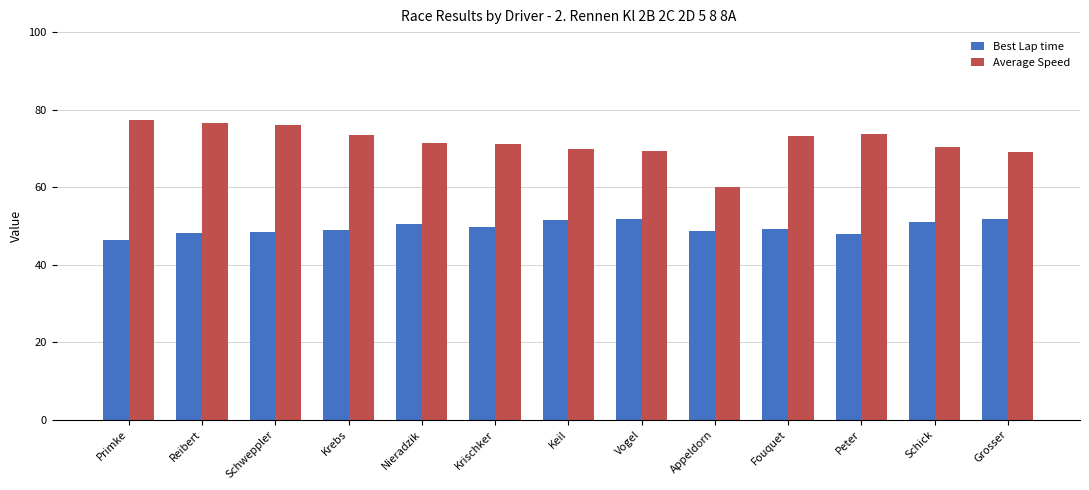

What is the approximate value of Best Lap time at Nieradzik?

50.5